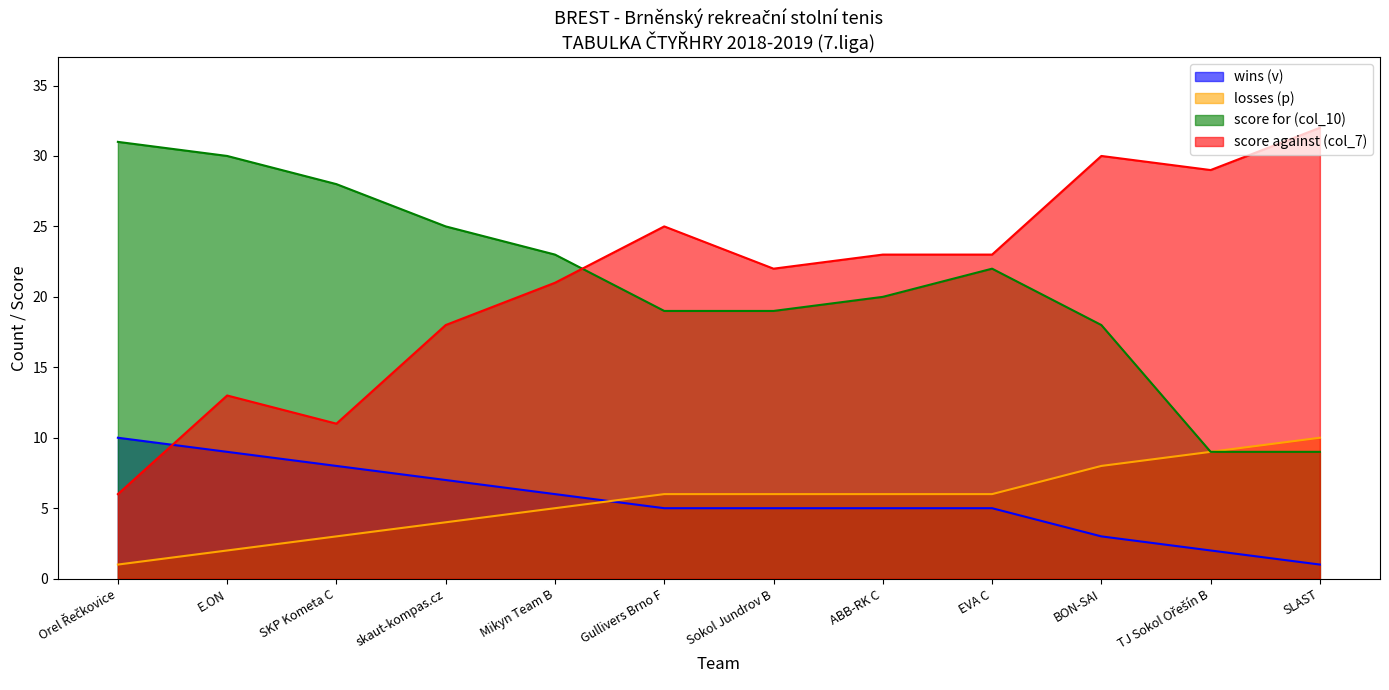

True or false: score for (col_10) and losses (p) cross at least once.

False